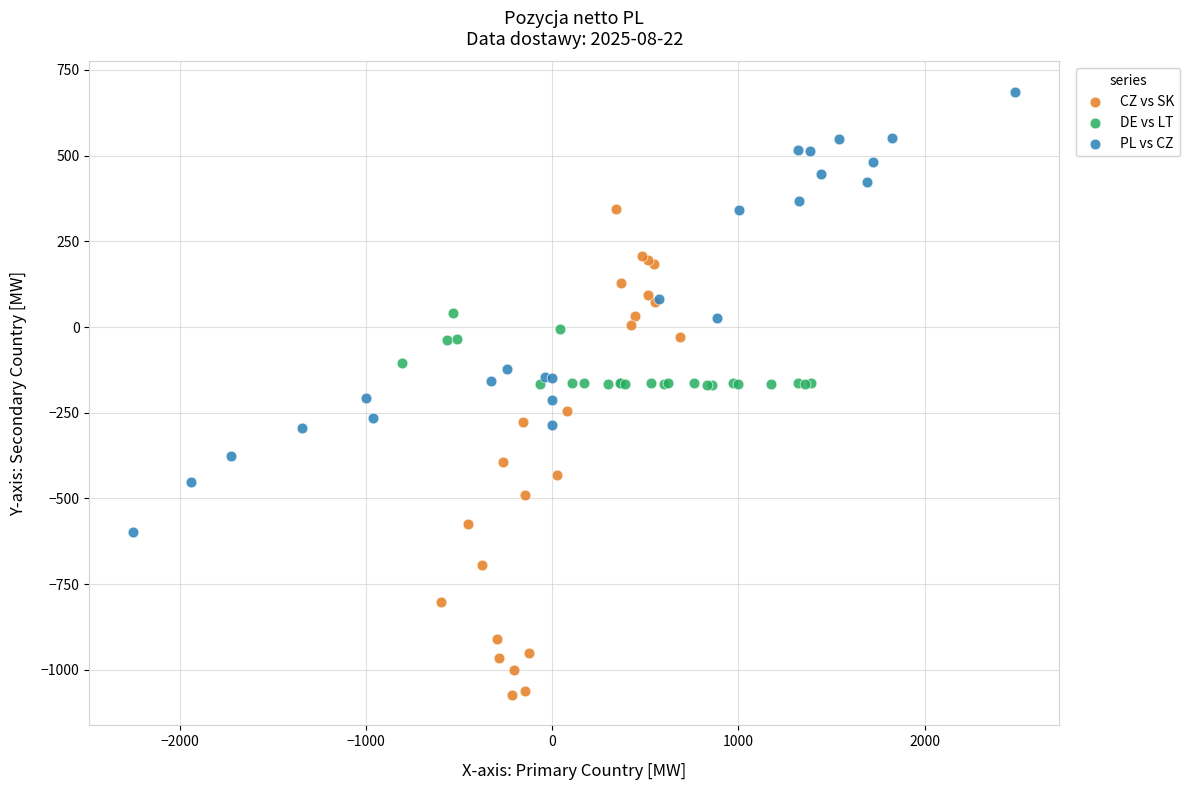

Which series contains the highest Y value?

PL vs CZ